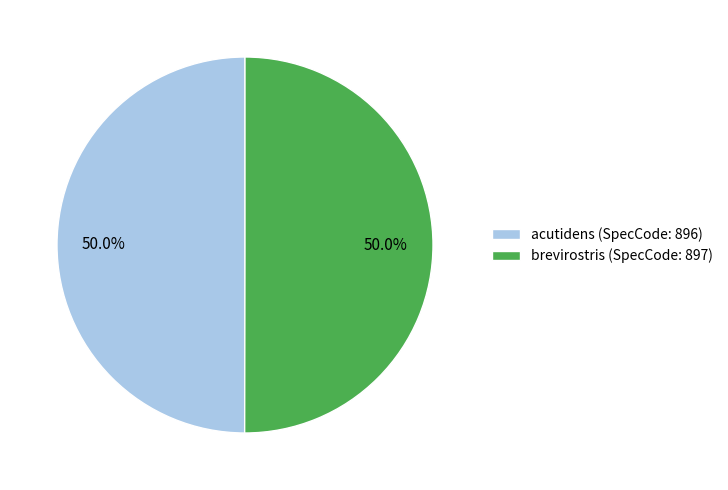

What is the ratio of the value at acutidens (SpecCode: 896) to the value at brevirostris (SpecCode: 897)?

1.0